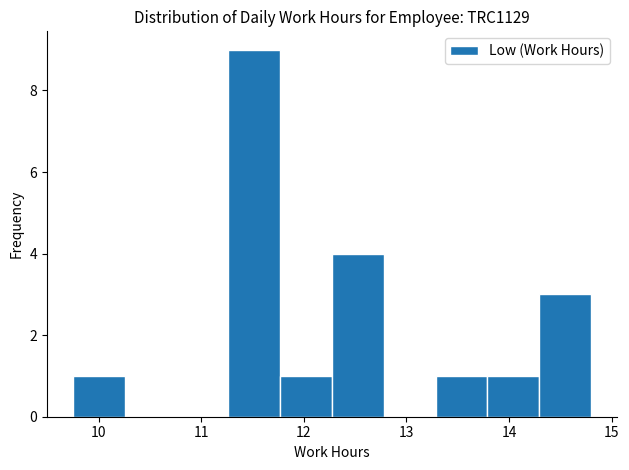

Reading left to right, transcribe this chart: for each bar, give the range it covers on the x-axis and its height. Neither the bar edges nor the heights are printed on the chart, so give them approximately, as read against the axes.

9.8 to 10.3: 1
10.3 to 10.8: 0
10.8 to 11.3: 0
11.3 to 11.8: 9
11.8 to 12.3: 1
12.3 to 12.8: 4
12.8 to 13.3: 0
13.3 to 13.8: 1
13.8 to 14.3: 1
14.3 to 14.8: 3